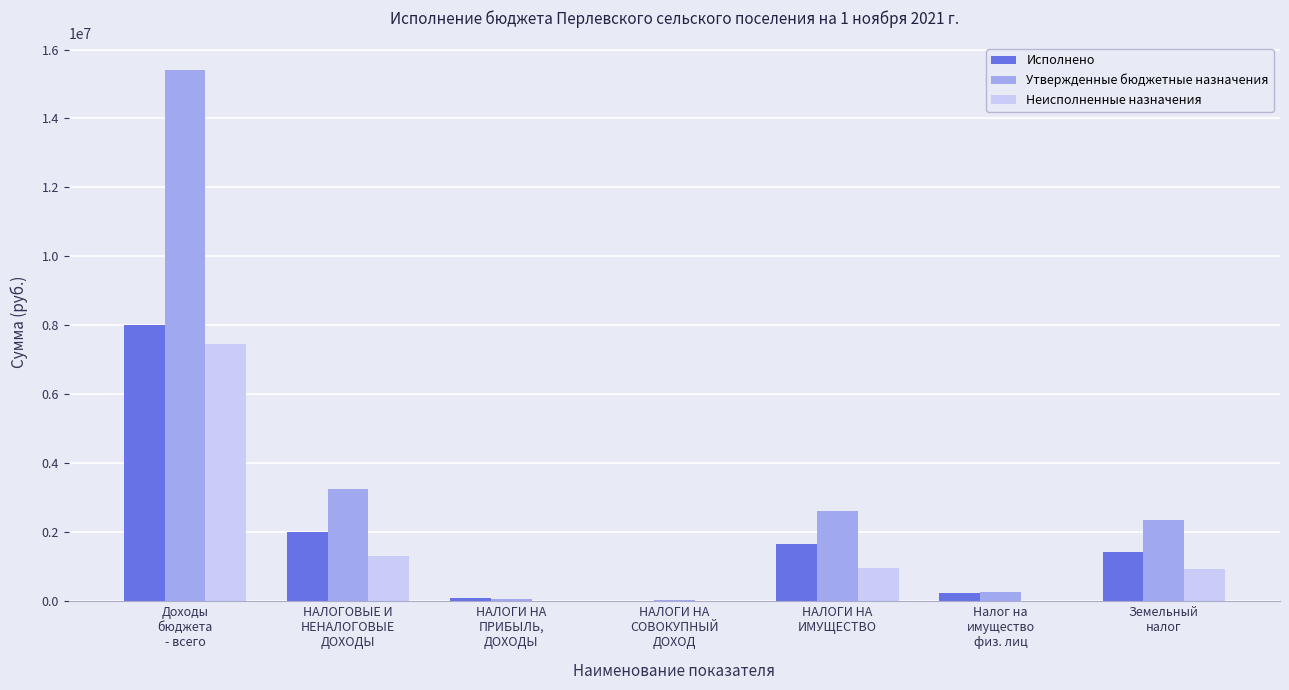

What is the average value of the Неисполненные назначения series?

1527709.7